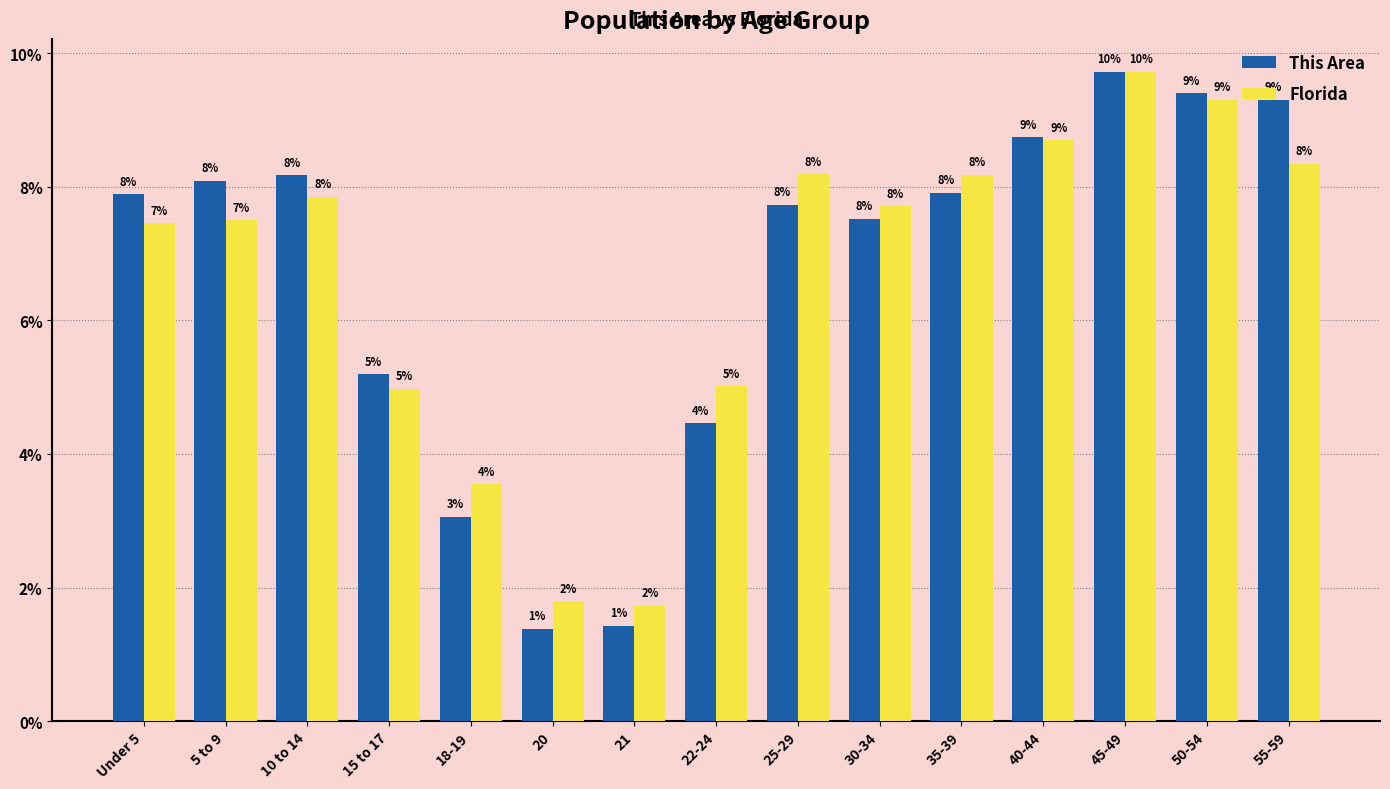

What are all the series names shown in the legend?

This Area, Florida